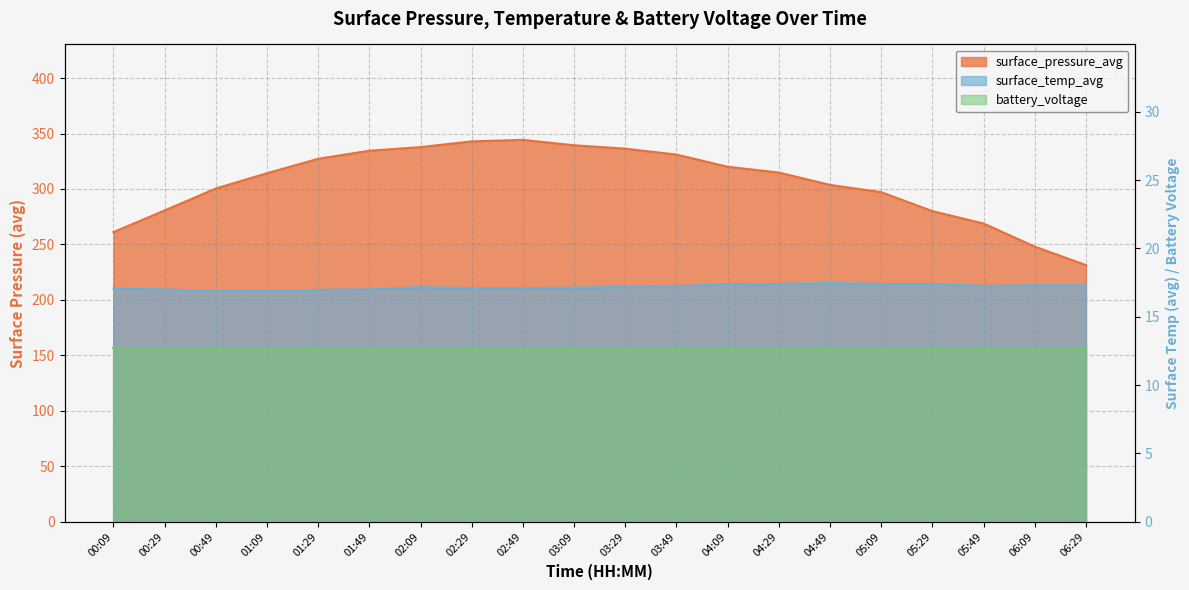

What is the value of the surface_temp_avg point at the 20th from the left?

17.3